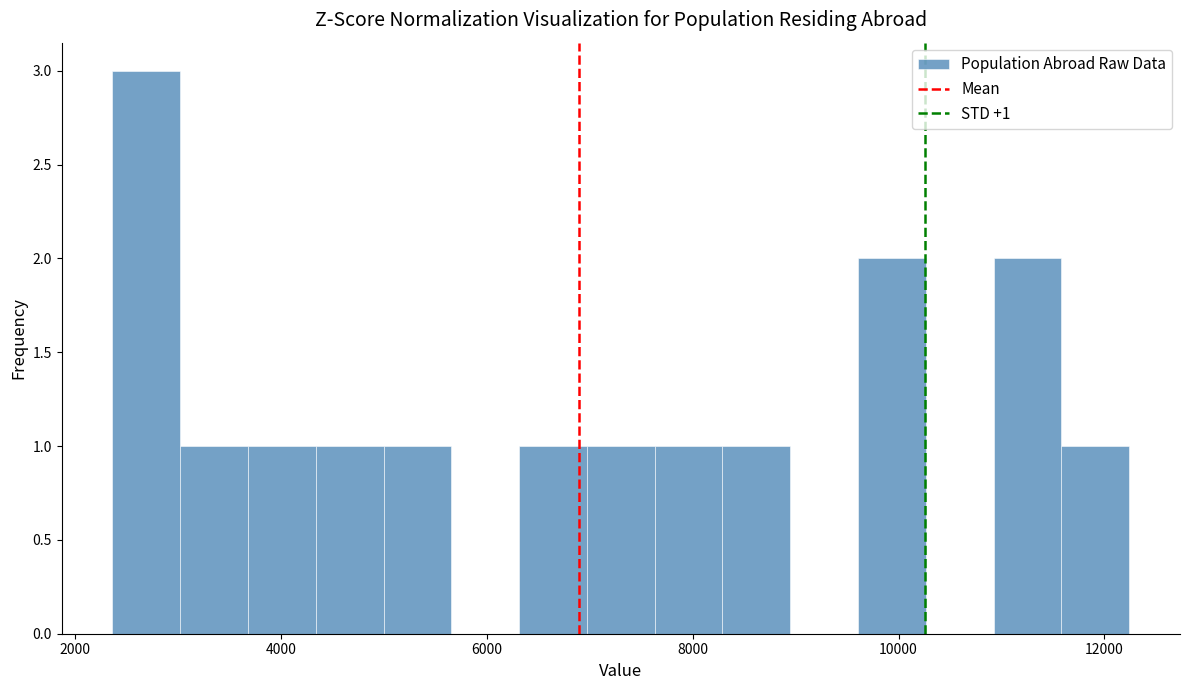

Read against the x-axis, roughly where is the centre of the tallest bar?

2600